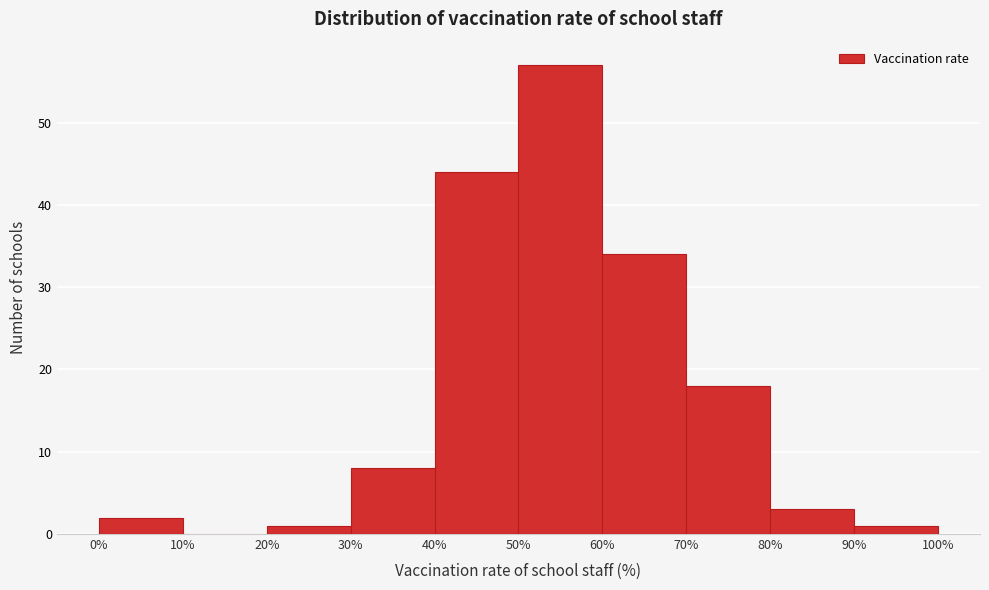

Reading left to right, transcribe this chart: for each bar, give the range it covers on the x-axis and its height. The values are not printed on the chart, so give them approximately, as read against the axis.

0% to 10%: 2
10% to 20%: 0
20% to 30%: 1
30% to 40%: 8
40% to 50%: 44
50% to 60%: 57
60% to 70%: 34
70% to 80%: 18
80% to 90%: 3
90% to 100%: 1